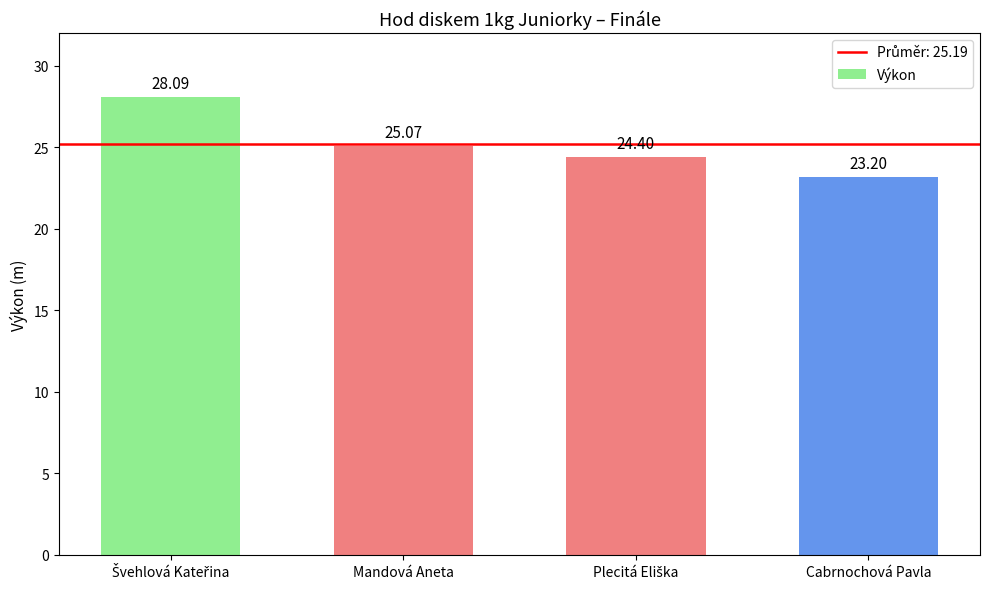

What is the sum of all values?

100.8